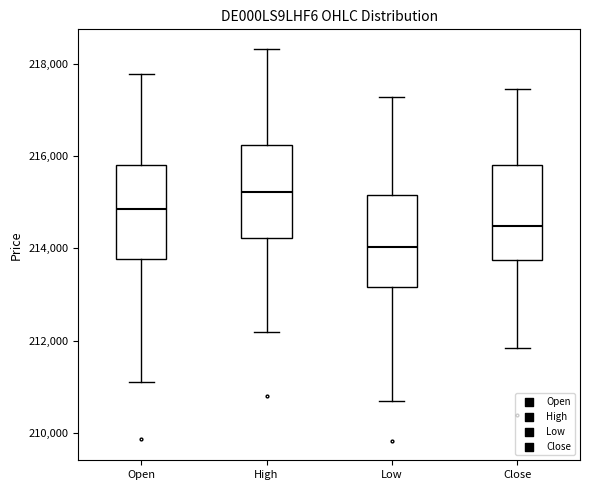

Reading left to right, transcribe this box plot: for each box, give where its median line is, the range the box spans, and where its two whiskers end, as read against the y-axis. The values are not printed on the chart, so give them approximately, as read against the axis.

Open: median 214800, box 213800 to 215800, whiskers 211200 to 217800
High: median 215200, box 214200 to 216200, whiskers 212200 to 218400
Low: median 214000, box 213200 to 215200, whiskers 210600 to 217200
Close: median 214400, box 213800 to 215800, whiskers 211800 to 217400